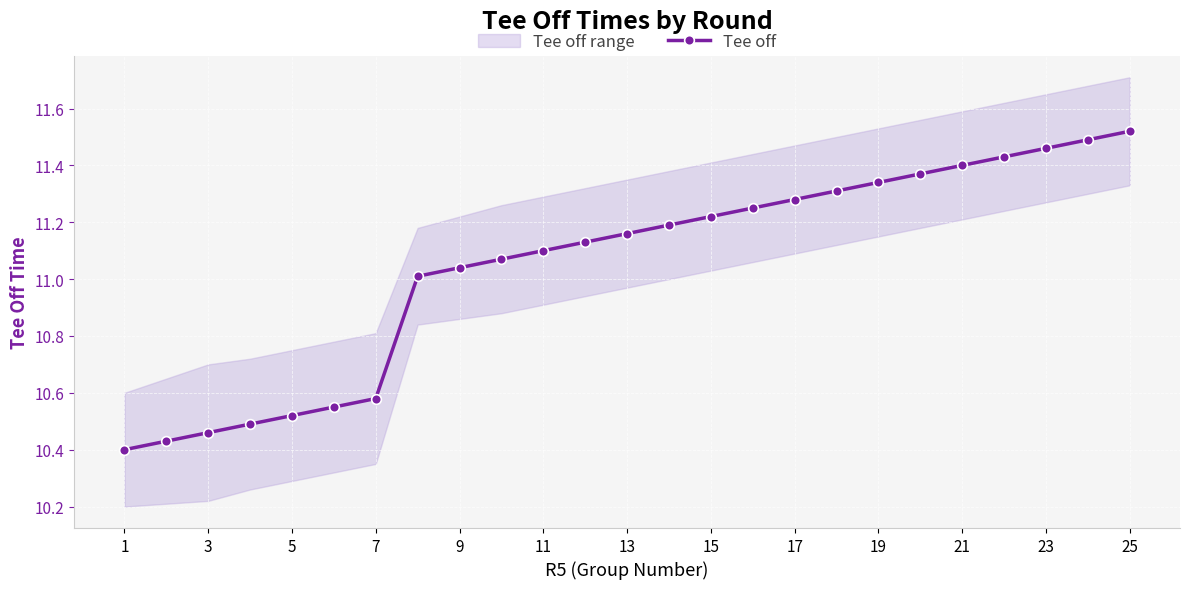

How many data points does each series have?

25